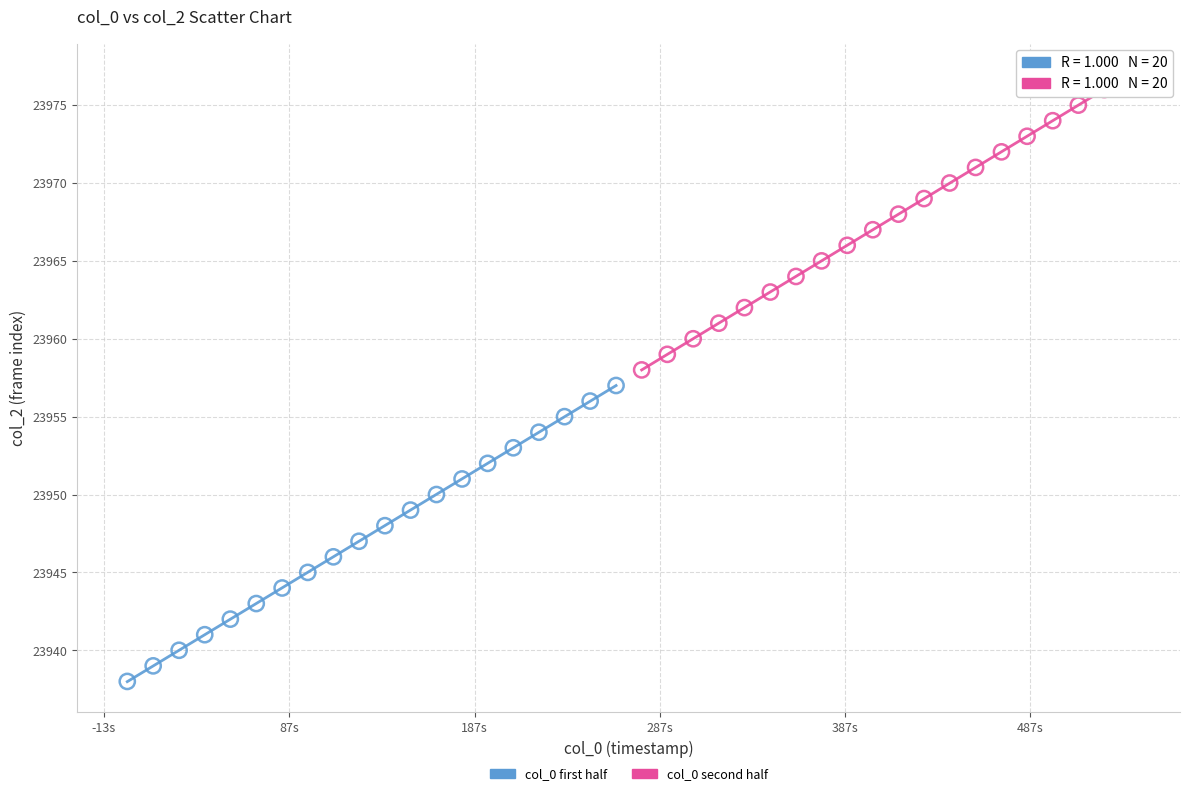

Which series contains the highest Y value?

col_0 second half